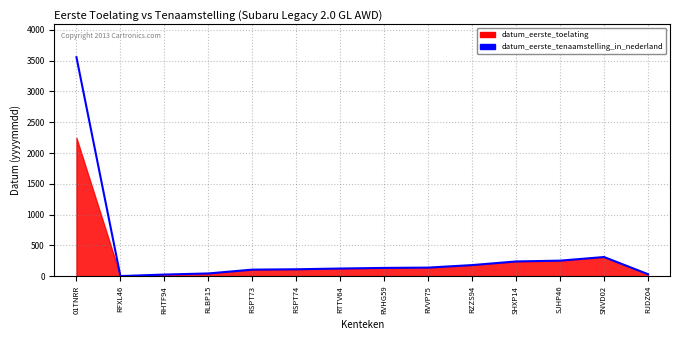

Between RVHG59 and RZZS94, which is larger?

RZZS94